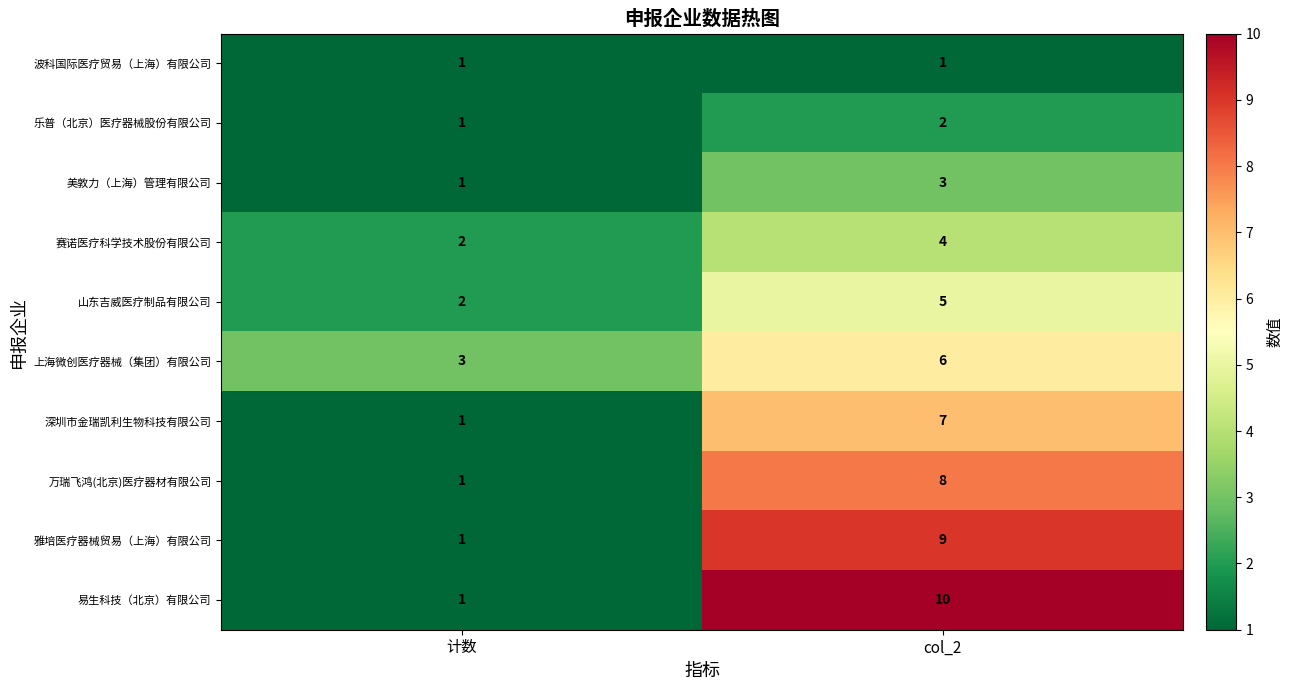

What is the maximum value shown in the chart?

10